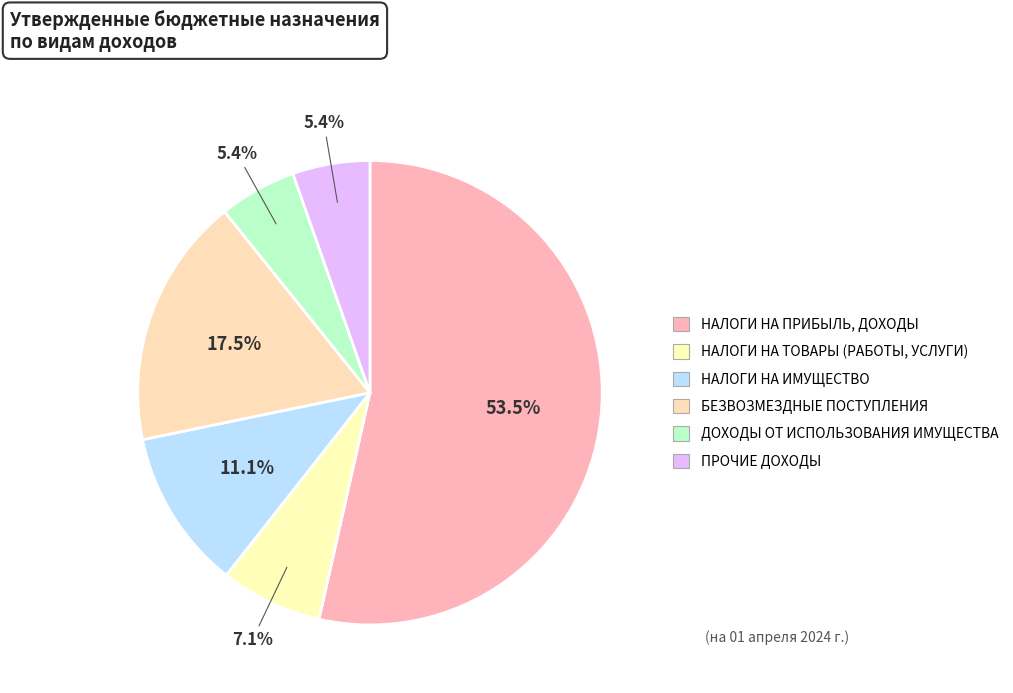

How many slices are in this pie chart?

6